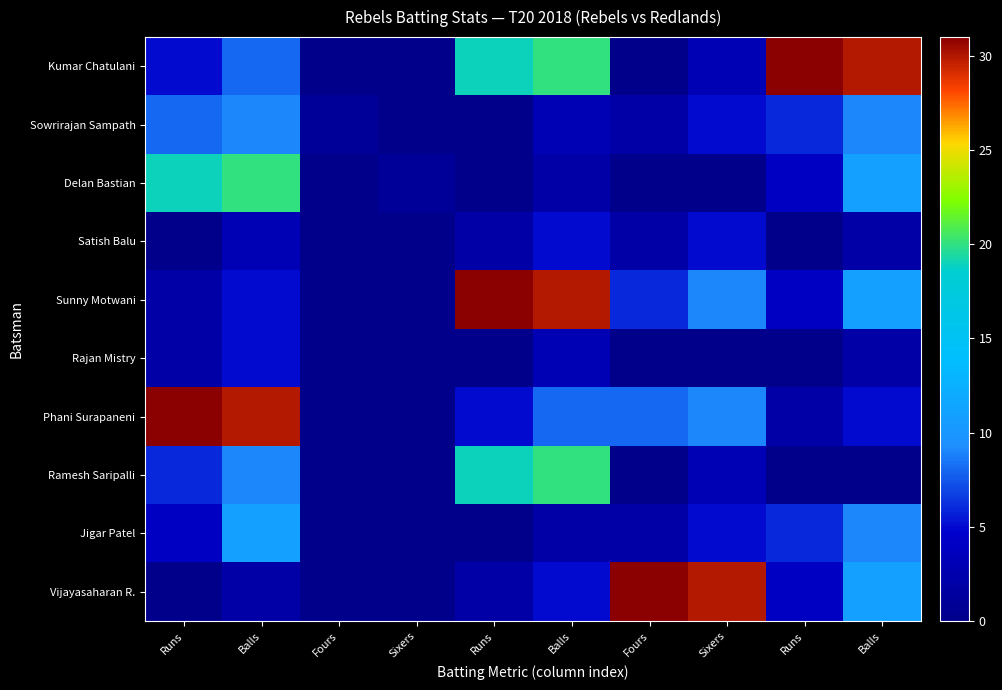

Reading left to right, extract all data points from this chart.

Kumar Chatulani: Runs=5	Balls=8	Fours=0	Sixers=0	Runs=19	Balls=20	Fours=0	Sixers=3	Runs=31	Balls=30
Sowrirajan Sampath: Runs=8	Balls=9	Fours=1	Sixers=0	Runs=0	Balls=3	Fours=2	Sixers=5	Runs=6	Balls=9
Delan Bastian: Runs=19	Balls=20	Fours=0	Sixers=1	Runs=0	Balls=2	Fours=0	Sixers=0	Runs=4	Balls=11
Satish Balu: Runs=0	Balls=3	Fours=0	Sixers=0	Runs=2	Balls=5	Fours=2	Sixers=5	Runs=0	Balls=2
Sunny Motwani: Runs=2	Balls=5	Fours=0	Sixers=0	Runs=31	Balls=30	Fours=6	Sixers=9	Runs=4	Balls=11
Rajan Mistry: Runs=2	Balls=5	Fours=0	Sixers=0	Runs=0	Balls=3	Fours=0	Sixers=0	Runs=0	Balls=2
Phani Surapaneni: Runs=31	Balls=30	Fours=0	Sixers=0	Runs=5	Balls=8	Fours=8	Sixers=9	Runs=2	Balls=5
Ramesh Saripalli: Runs=6	Balls=9	Fours=0	Sixers=0	Runs=19	Balls=20	Fours=0	Sixers=3	Runs=0	Balls=0
Jigar Patel: Runs=4	Balls=11	Fours=0	Sixers=0	Runs=0	Balls=2	Fours=2	Sixers=5	Runs=6	Balls=9
Vijayasaharan R.: Runs=0	Balls=2	Fours=0	Sixers=0	Runs=2	Balls=5	Fours=31	Sixers=30	Runs=4	Balls=11